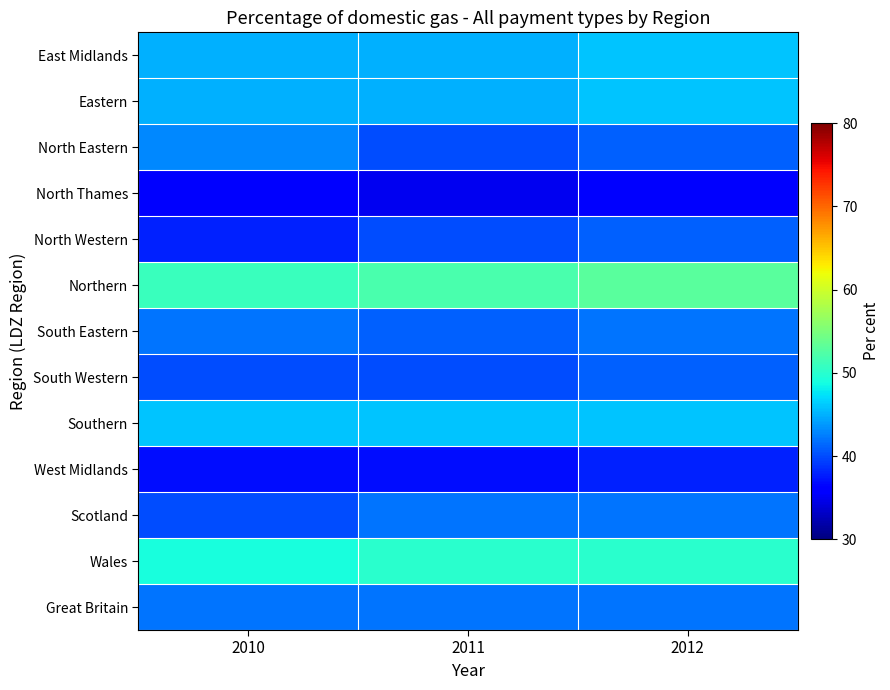

Reading left to right, extract all data points from this chart.

East Midlands: 2010=45	2011=45	2012=46
Eastern: 2010=45	2011=45	2012=46
North Eastern: 2010=43	2011=40	2012=41
North Thames: 2010=36	2011=35	2012=36
North Western: 2010=38	2011=40	2012=41
Northern: 2010=51	2011=52	2012=53
South Eastern: 2010=42	2011=41	2012=42
South Western: 2010=40	2011=40	2012=41
Southern: 2010=46	2011=46	2012=46
West Midlands: 2010=37	2011=37	2012=38
Scotland: 2010=40	2011=42	2012=42
Wales: 2010=49	2011=50	2012=50
Great Britain: 2010=42	2011=42	2012=42